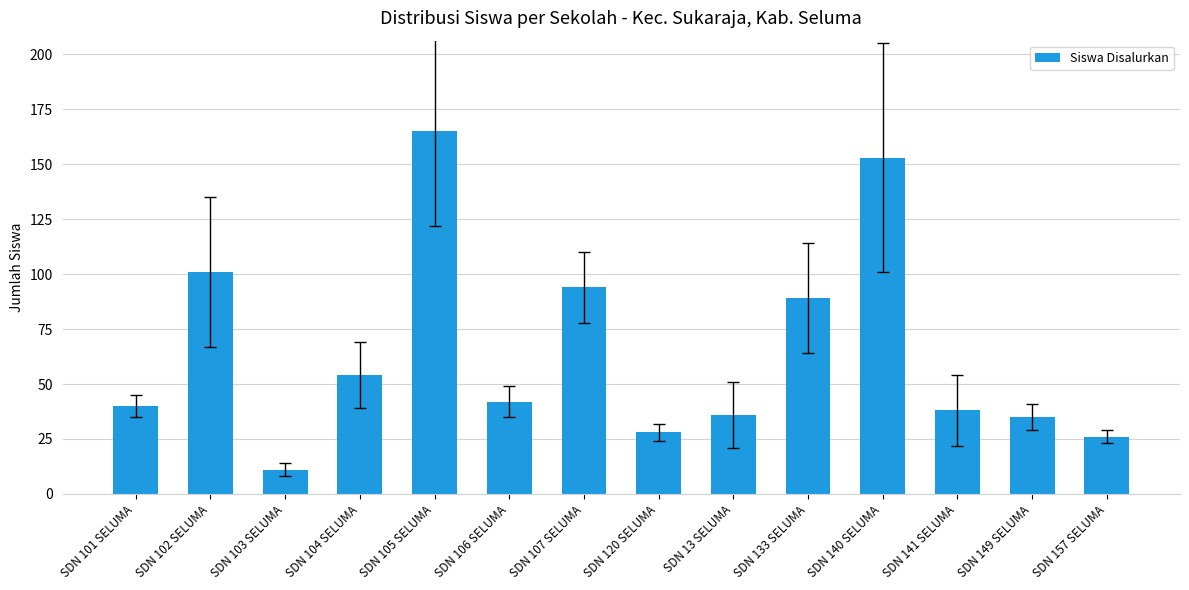

What is the sum of all values?

912